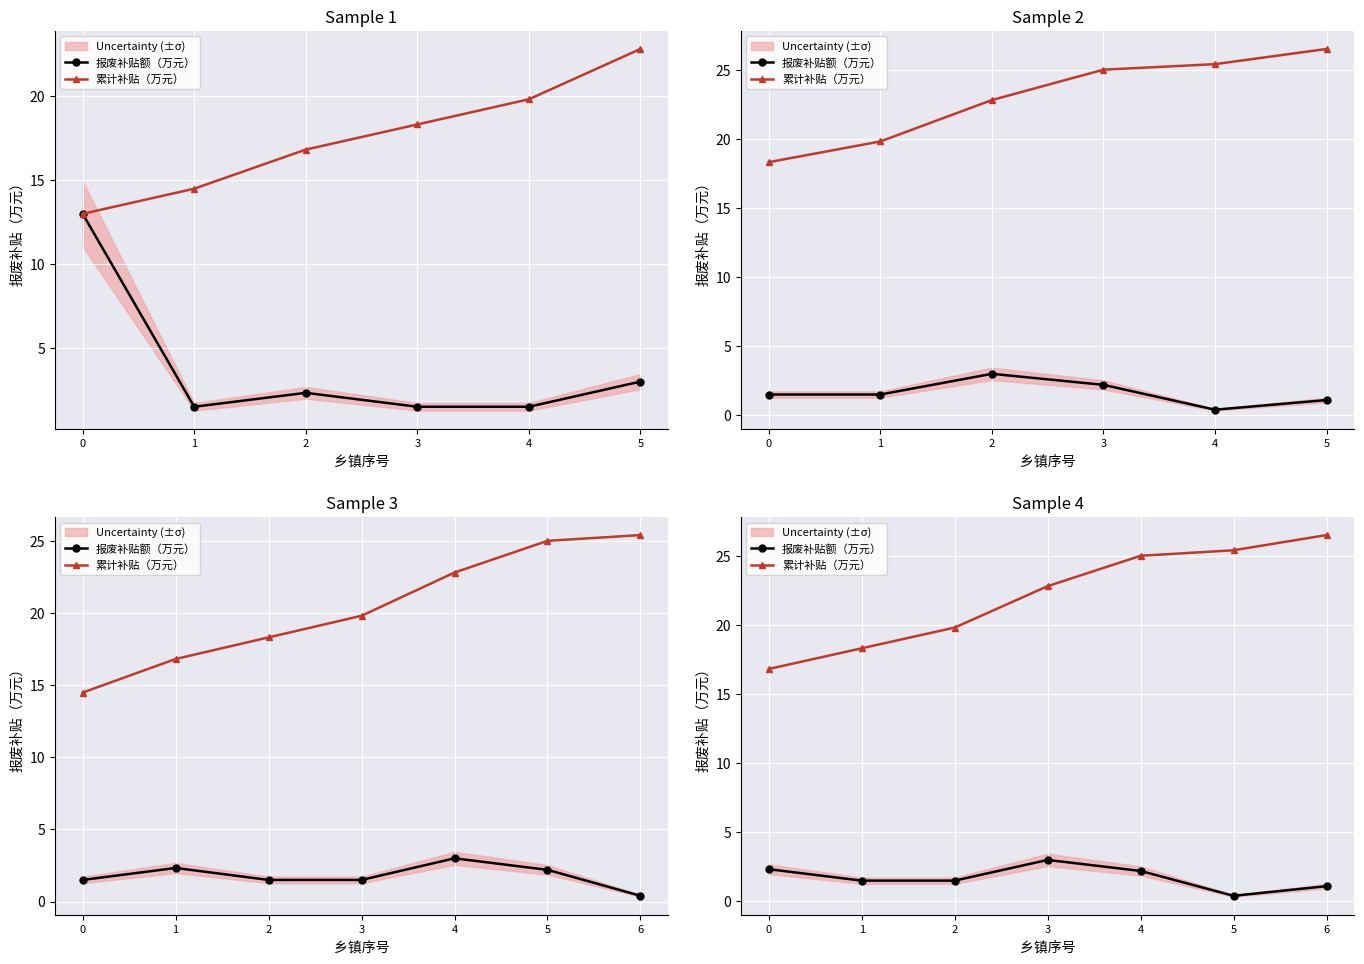

What is the difference between the maximum and minimum values in the 报废补贴额（万元） series?

2.6